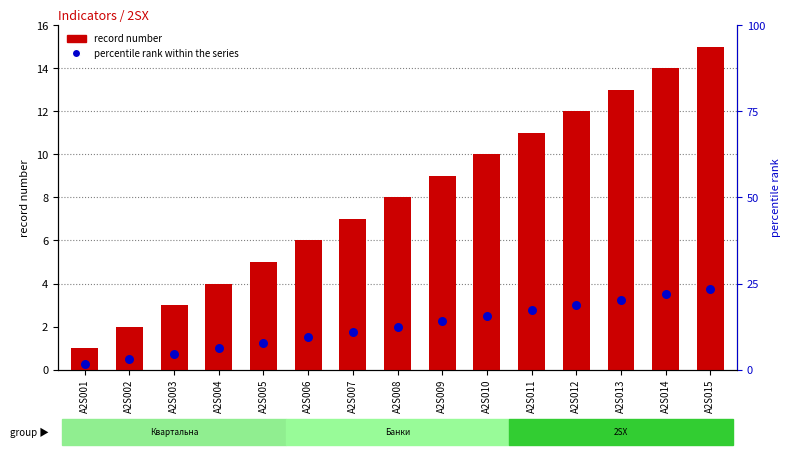

What is the total value across all series at A2S014?

17.5